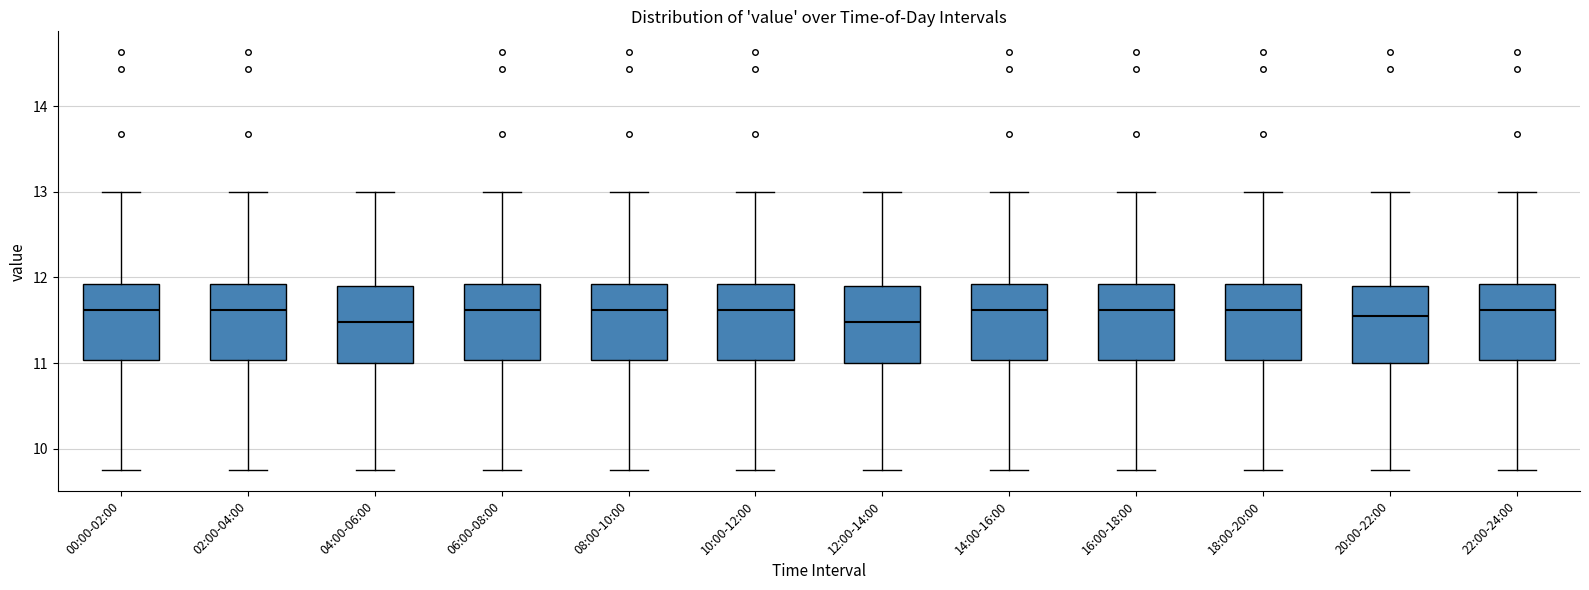

Reading left to right, read every box against the y-axis: the position of its median line, the range the box covers, and the ends of its whiskers. The values are not printed on the chart, so give them approximately, as read against the axis.

00:00-02:00: median 11.6, box 11.0 to 11.9, whiskers 9.8 to 13.0
02:00-04:00: median 11.6, box 11.0 to 11.9, whiskers 9.8 to 13.0
04:00-06:00: median 11.5, box 11.0 to 11.9, whiskers 9.8 to 13.0
06:00-08:00: median 11.6, box 11.0 to 11.9, whiskers 9.8 to 13.0
08:00-10:00: median 11.6, box 11.0 to 11.9, whiskers 9.8 to 13.0
10:00-12:00: median 11.6, box 11.0 to 11.9, whiskers 9.8 to 13.0
12:00-14:00: median 11.5, box 11.0 to 11.9, whiskers 9.8 to 13.0
14:00-16:00: median 11.6, box 11.0 to 11.9, whiskers 9.8 to 13.0
16:00-18:00: median 11.6, box 11.0 to 11.9, whiskers 9.8 to 13.0
18:00-20:00: median 11.6, box 11.0 to 11.9, whiskers 9.8 to 13.0
20:00-22:00: median 11.6, box 11.0 to 11.9, whiskers 9.8 to 13.0
22:00-24:00: median 11.6, box 11.0 to 11.9, whiskers 9.8 to 13.0